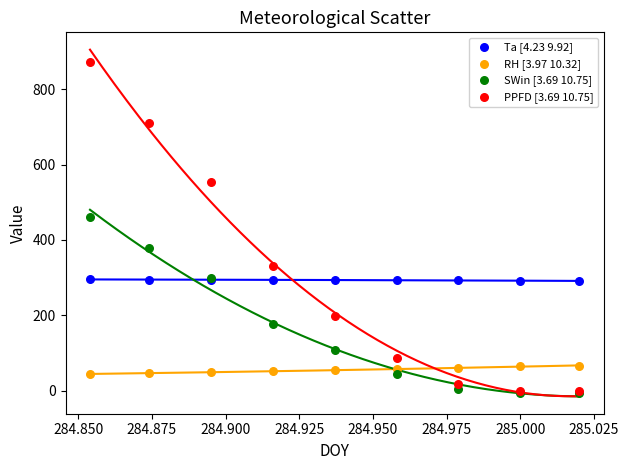

Across all series, what Y value is closest to 433?

460.0